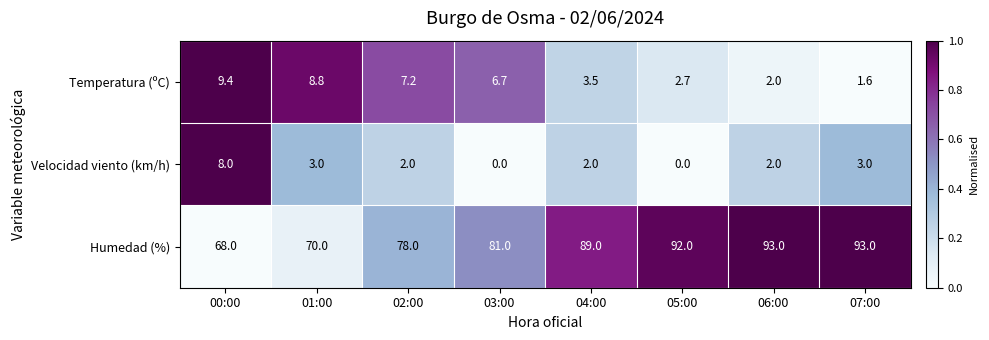

At which category is the sum across all series the highest?

07:00